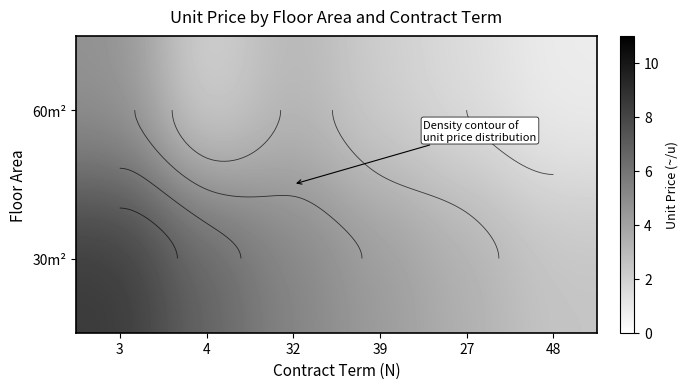

List the labels in order of 60m² value, largest first.

3, 32, 39, 4, 27, 48